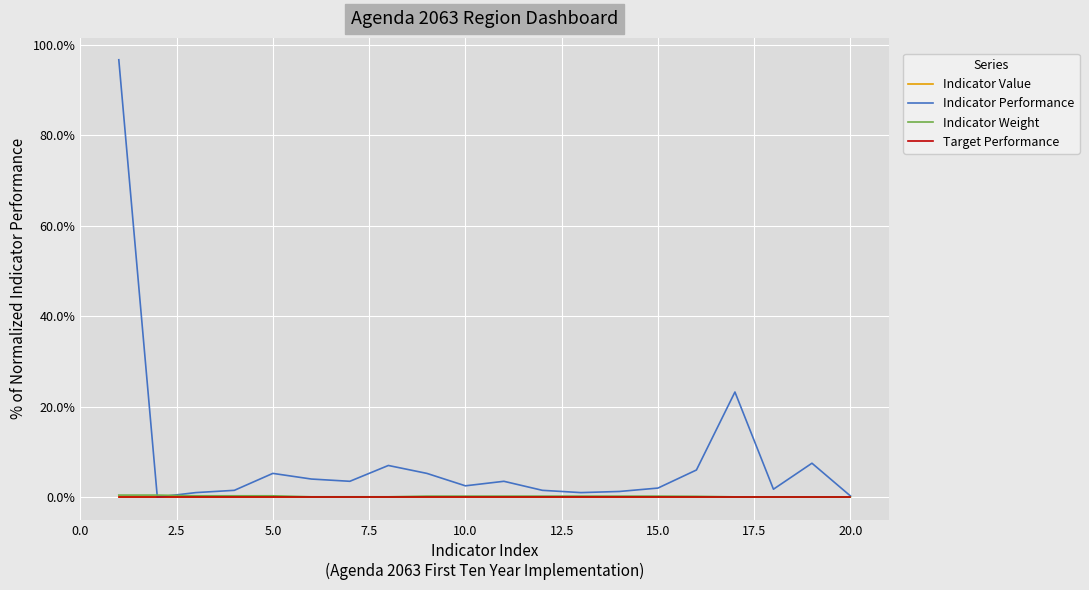

Does the chart display data point markers on the line(s)?

No